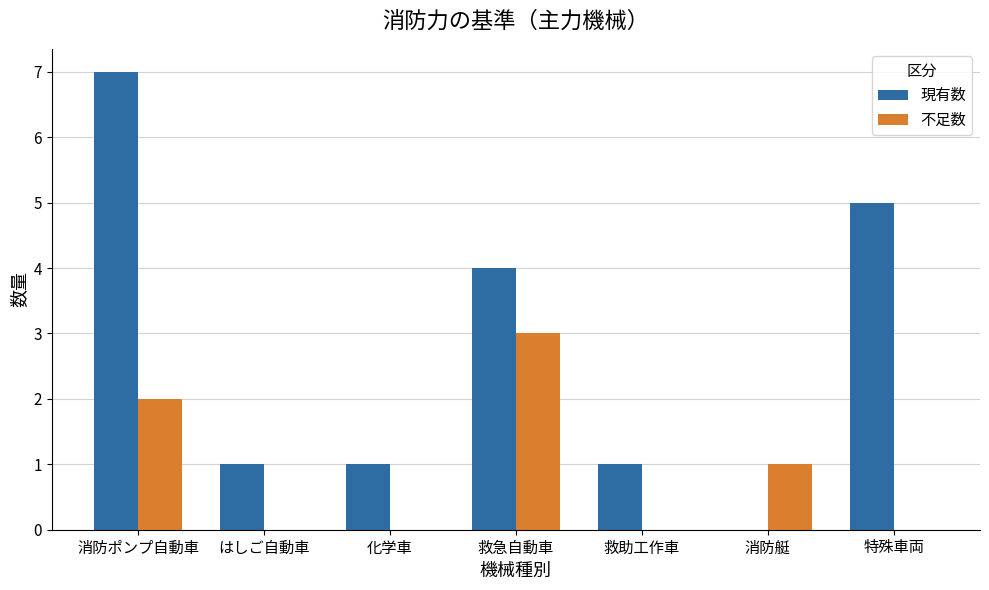

At which label does 現有数 reach its peak?

消防ポンプ自動車